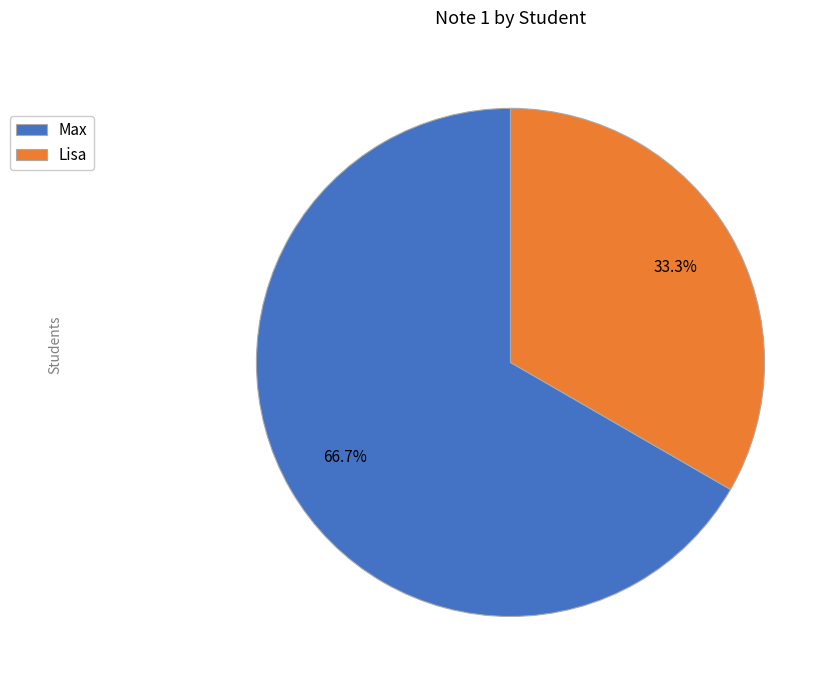

Is it true that Lisa is 33% of the pie?

True